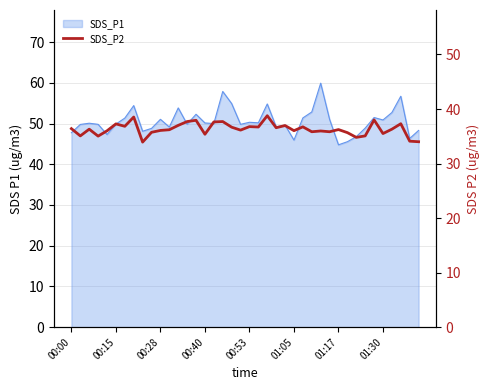

What is the change in value from 00:28 to 9?

-0.6